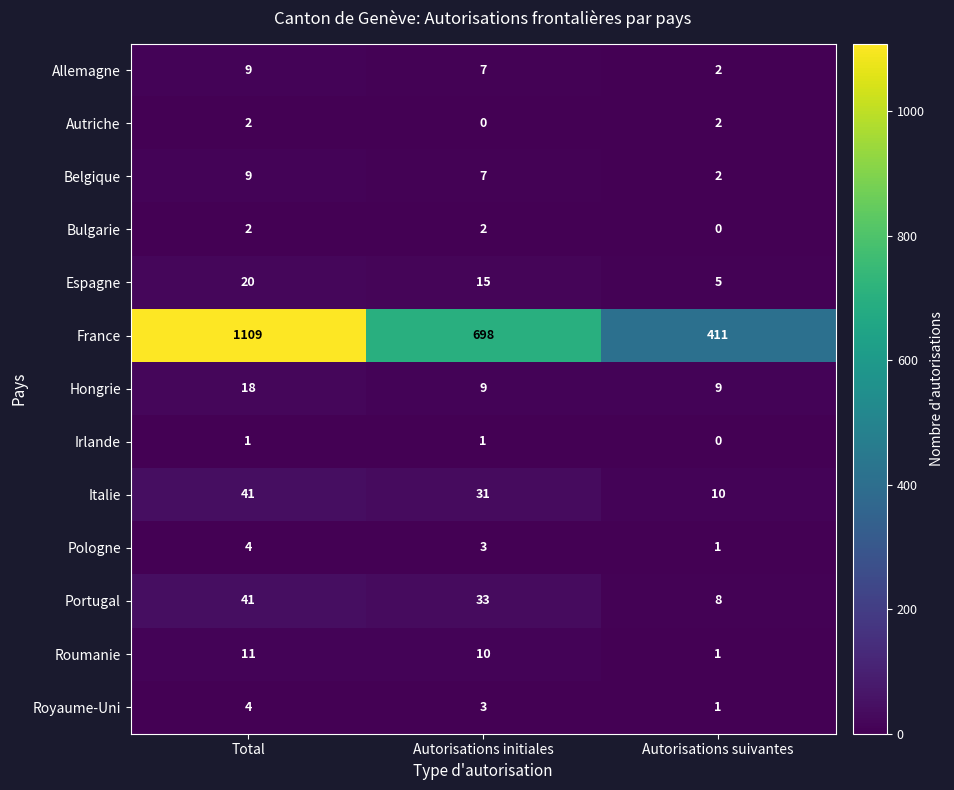

What is the total value across all series at Autorisations suivantes?

452